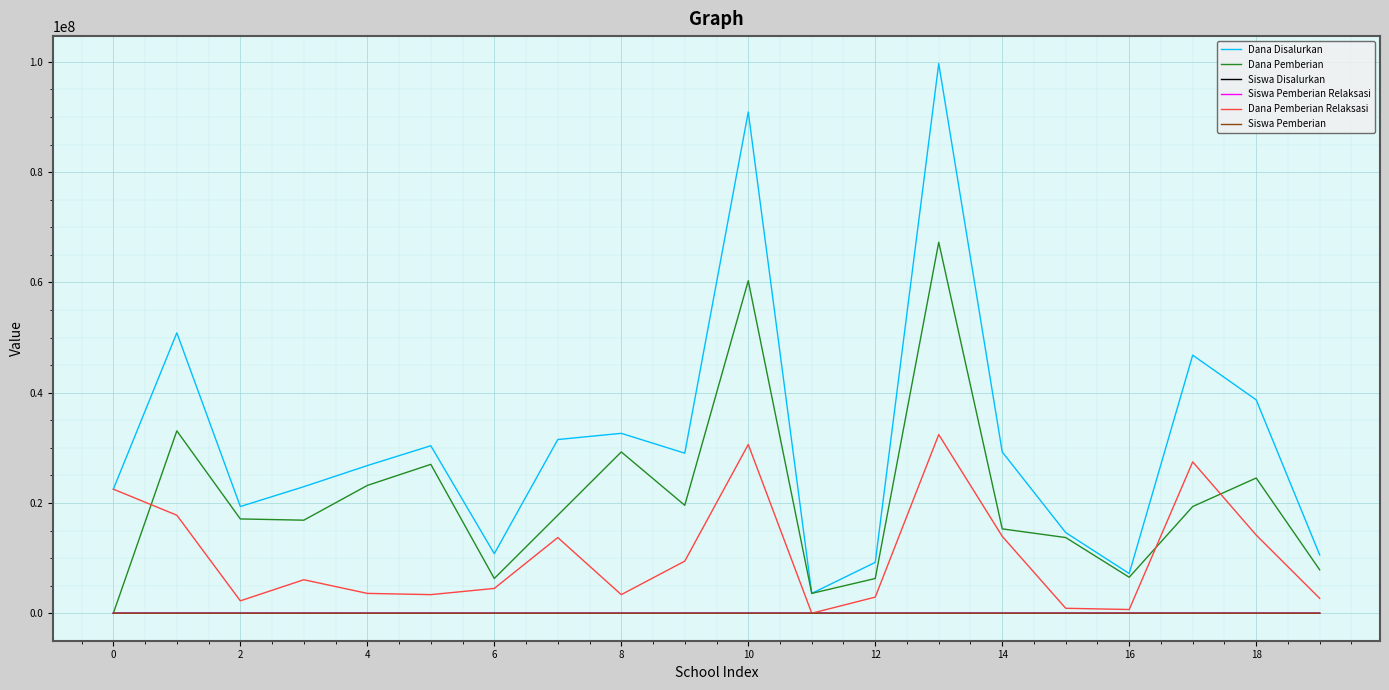

Which series has the largest range (max minus min)?

Dana Disalurkan